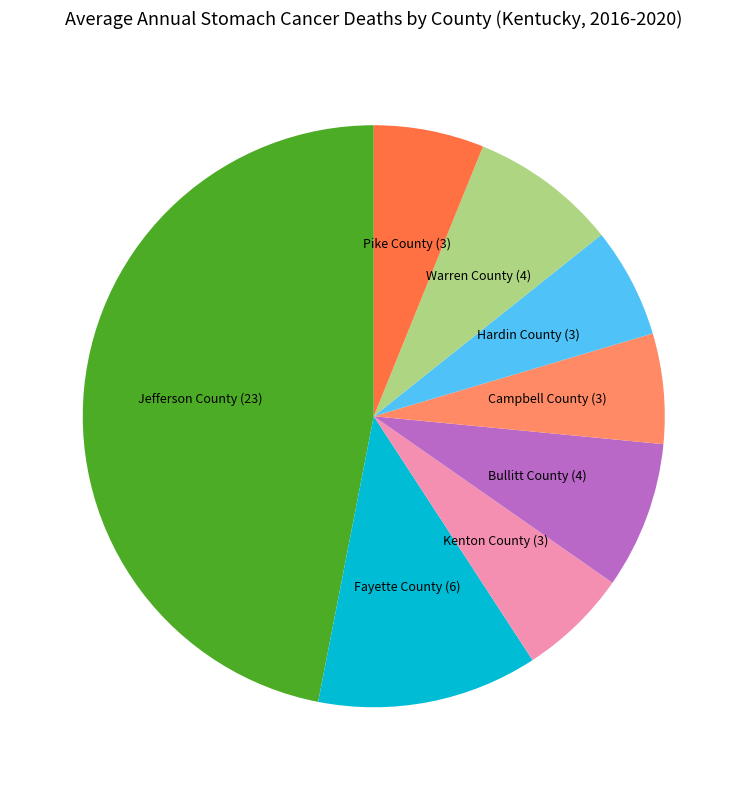

Approximately how many times larger is the value at Hardin County compared to Kenton County?

1.0